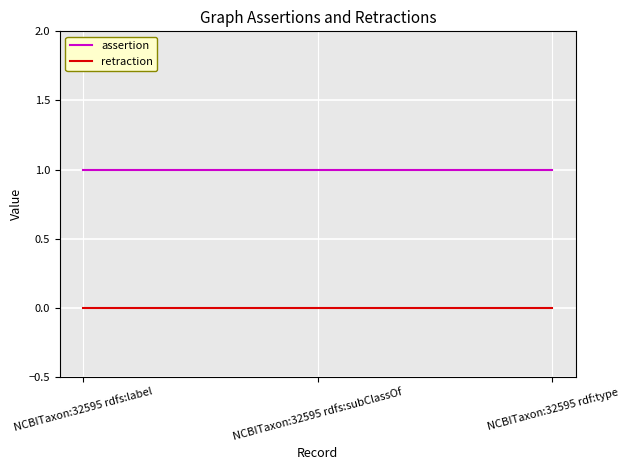

What are all the series names shown in the legend?

assertion, retraction